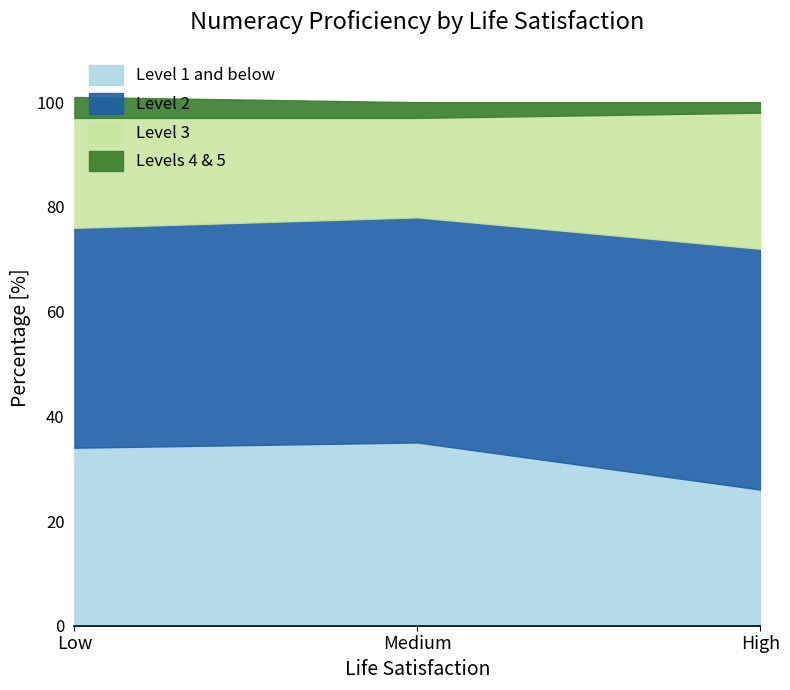

At which label does Level 1 and below reach its minimum?

High